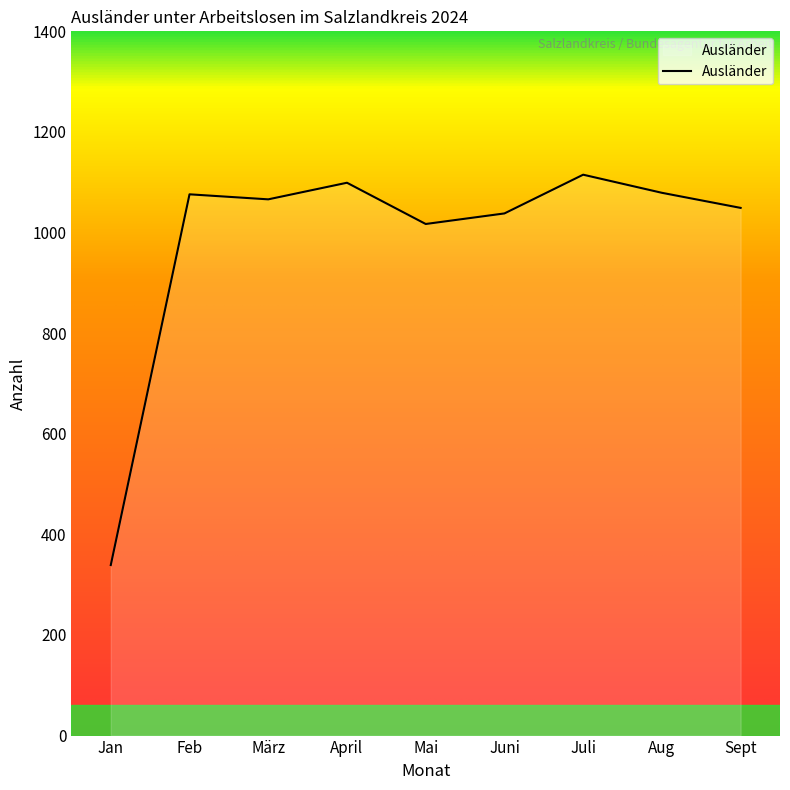

At which category does the chart reach its minimum across all series?

Jan